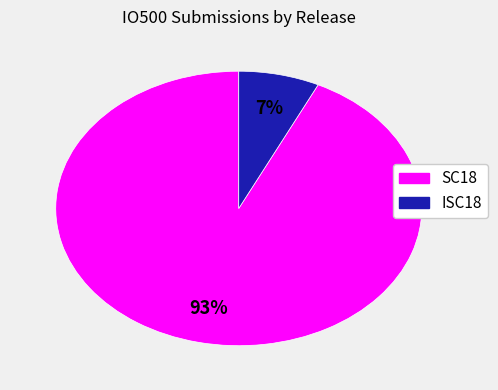

Does any single category account for the majority?

Yes